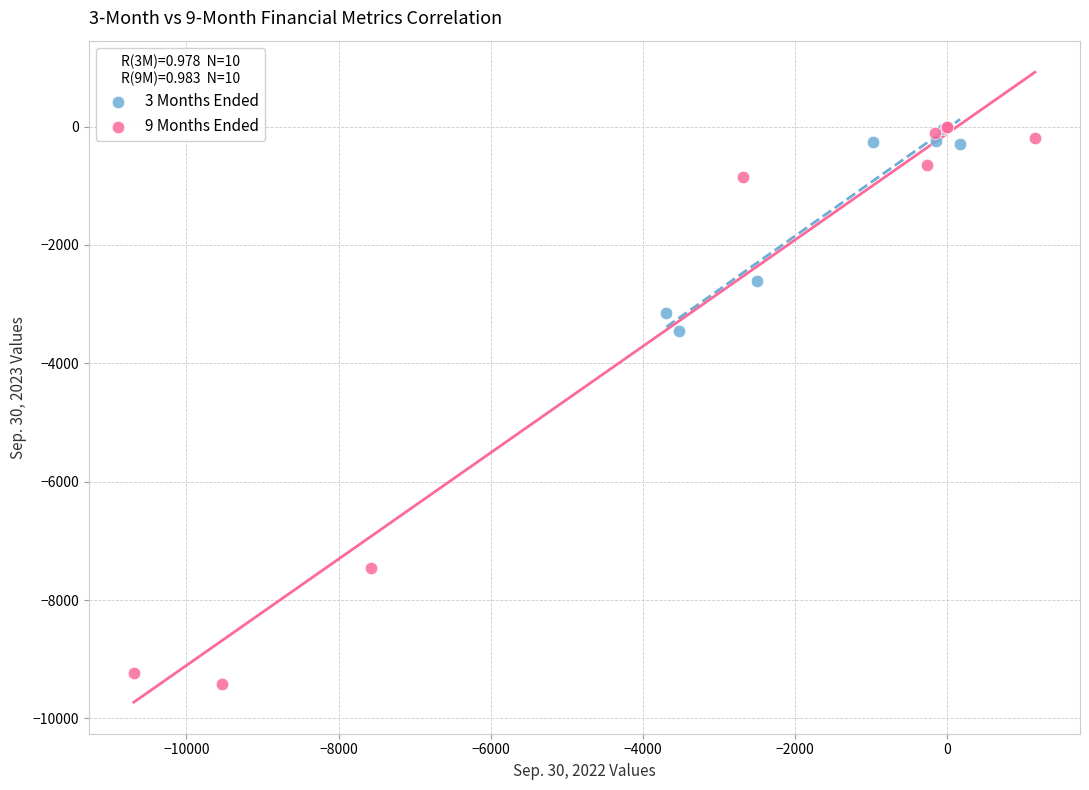

Which series contains the lowest Y value?

9 Months Ended